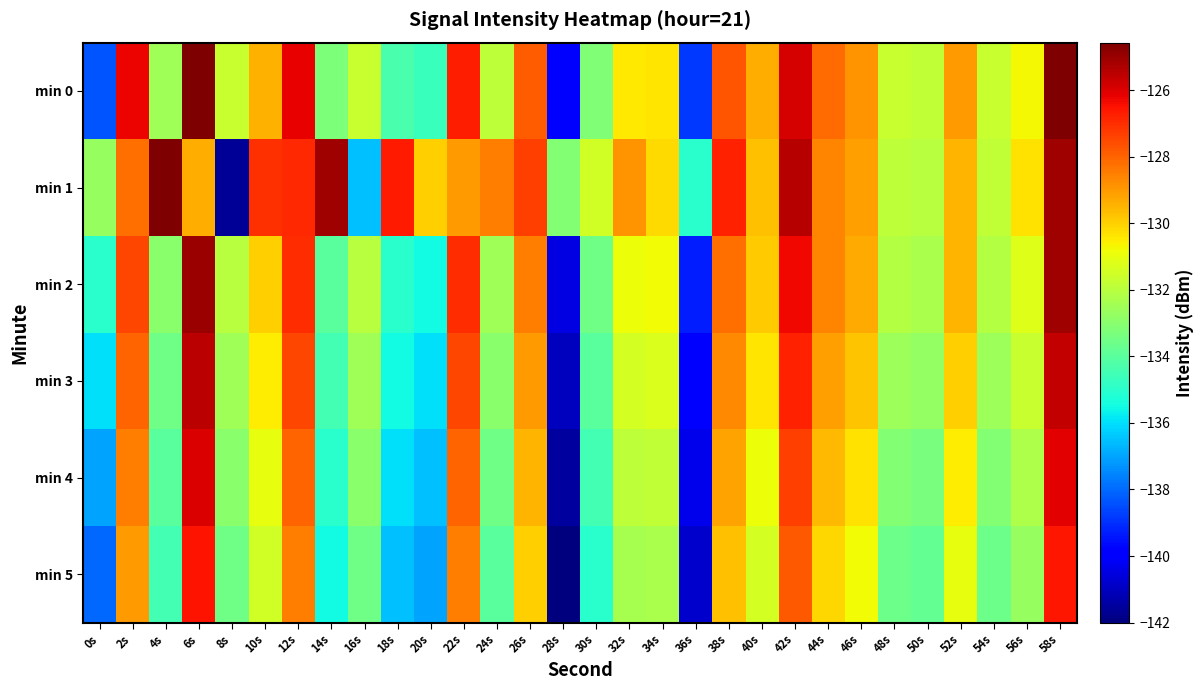

What is the total value across all series at 48s?

-795.0